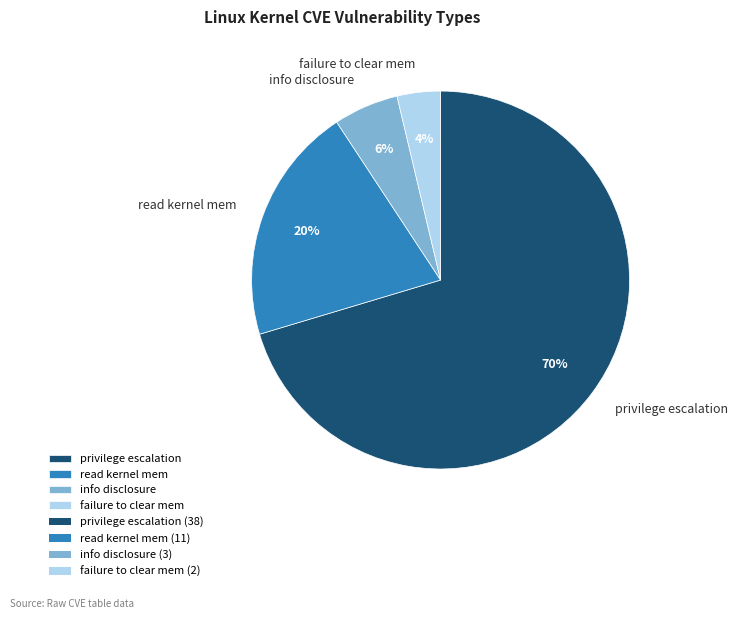

Which has a higher value, info disclosure or privilege escalation?

privilege escalation